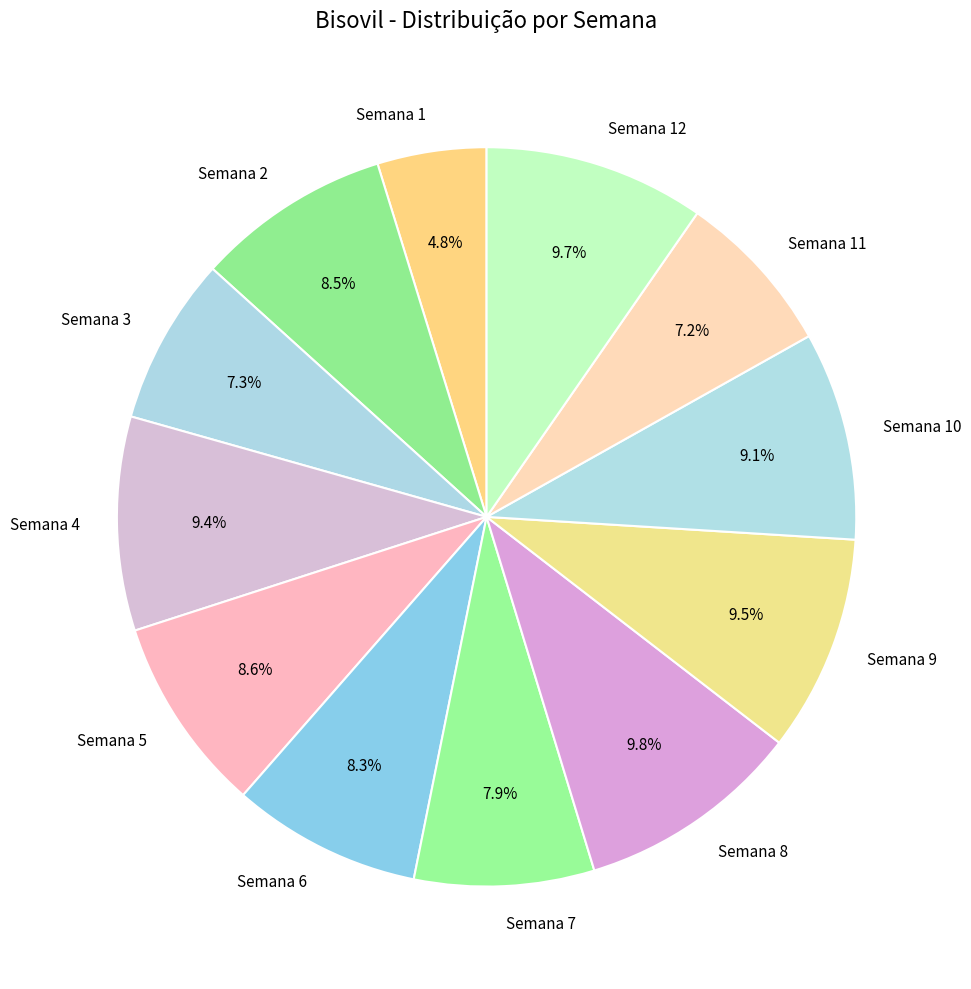

Is it true that Semana 12 is 16% of the pie?

False